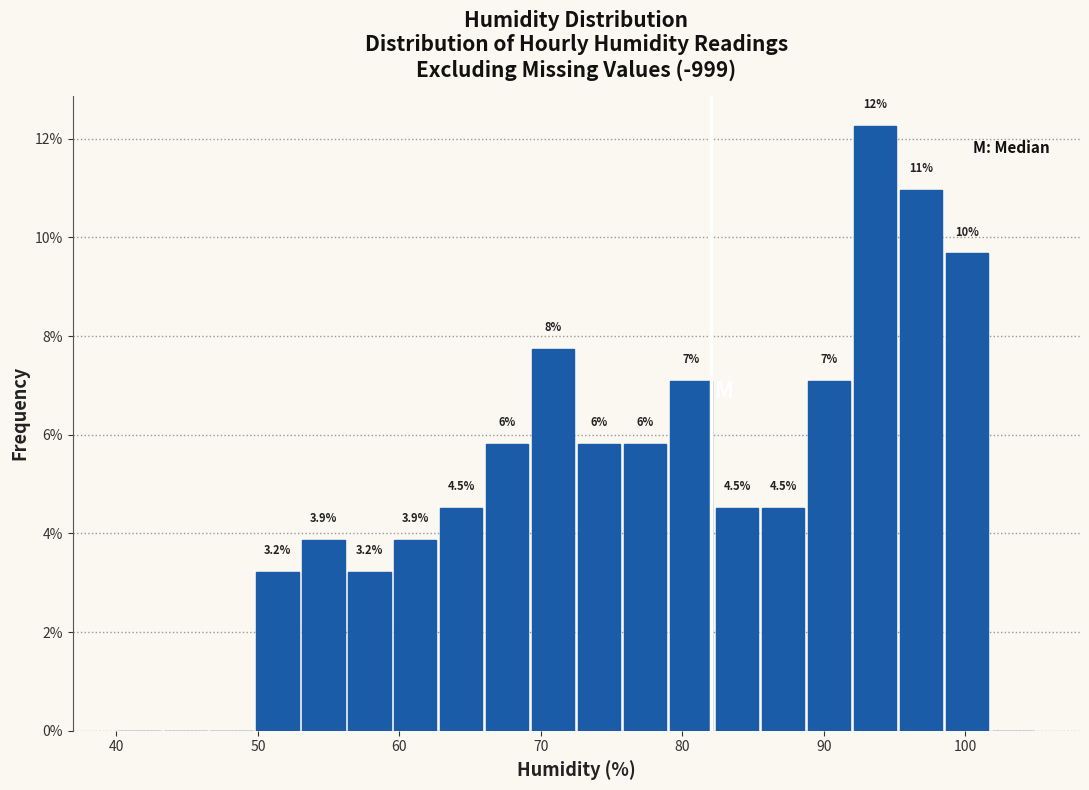

Around what value on the x-axis is the tallest bar? Give the approximate position of its centre, as read against the axis.

94